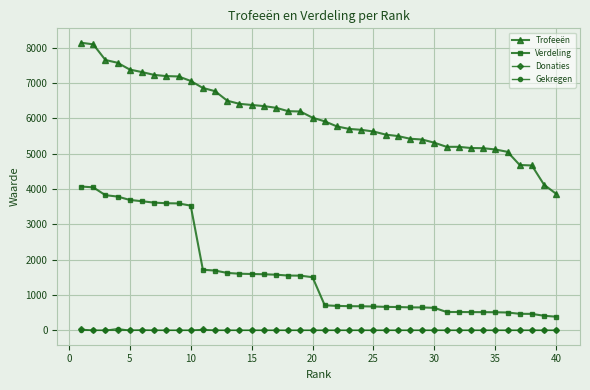

What is the maximum value shown in the chart?

8142